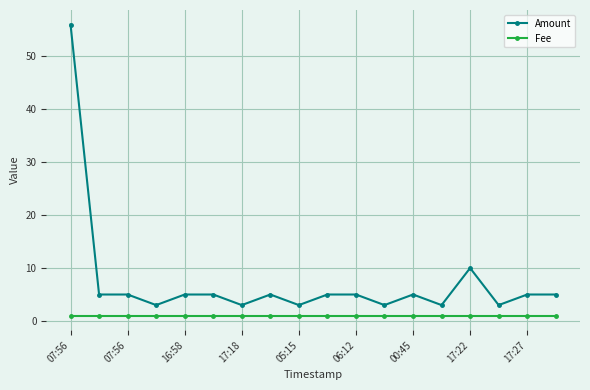

Which series has the largest total across all categories?

Amount